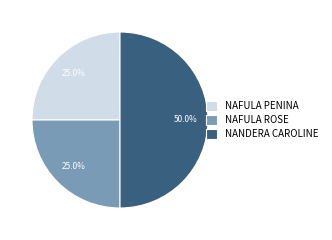

What is the ratio of the value at NAFULA PENINA to the value at NAFULA ROSE?

1.0